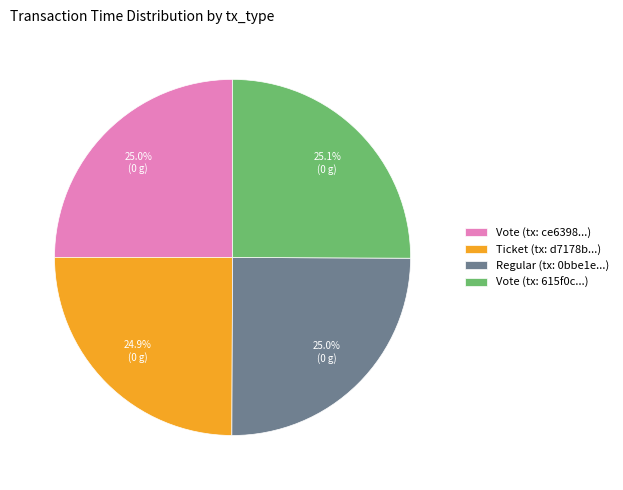

Approximately how many times larger is the value at Ticket (tx: d7178b...) compared to Vote (tx: 615f0c...)?

1.0